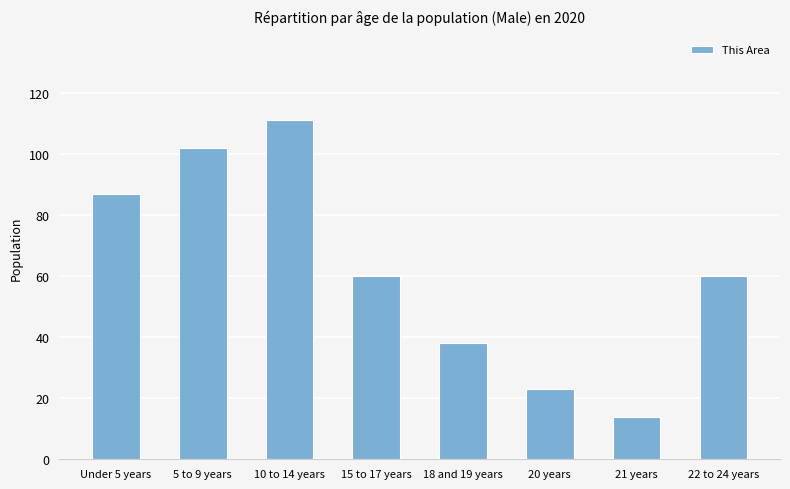

Approximately how many times larger is the value at 22 to 24 years compared to 10 to 14 years?

0.5